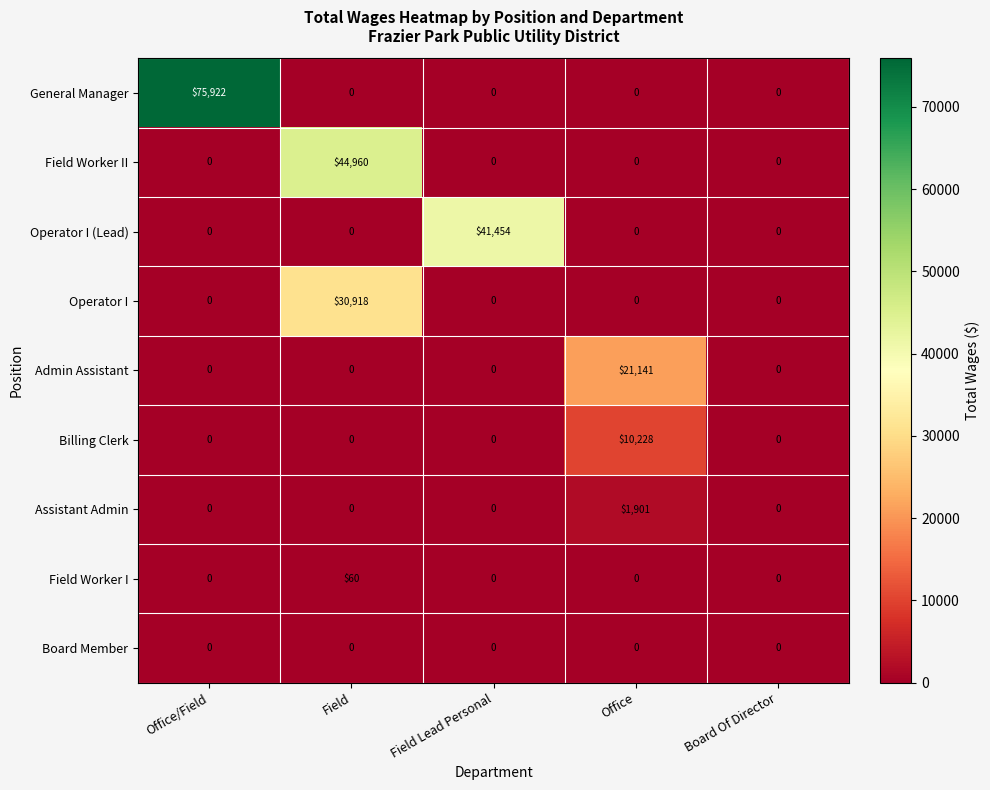

Which series has the largest range (max minus min)?

General Manager